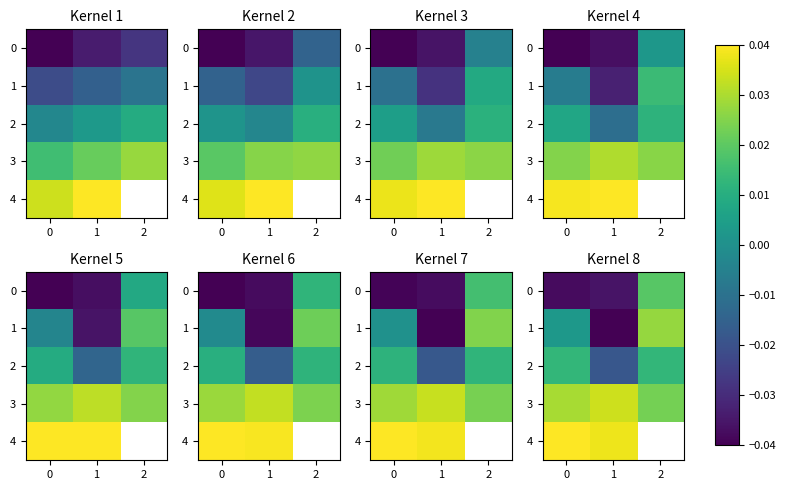

The value of 4 at 0 is 0.0. True or false?

False